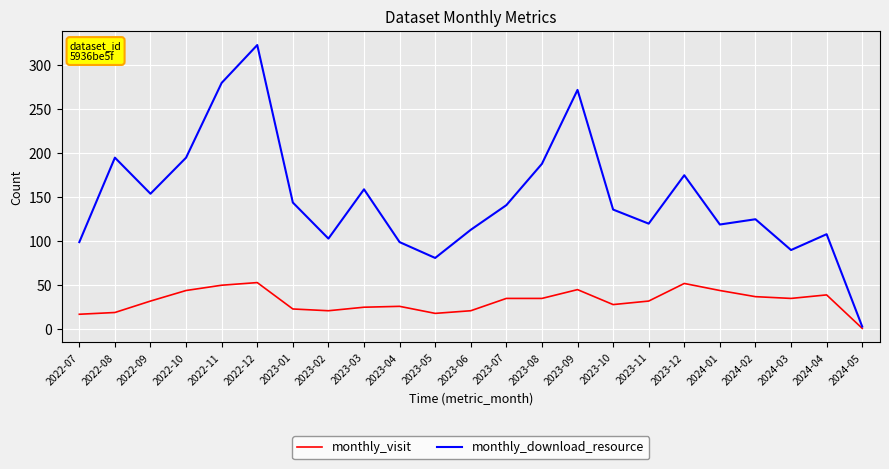

Is it true that monthly_visit equals 72 at 2023-09?

False